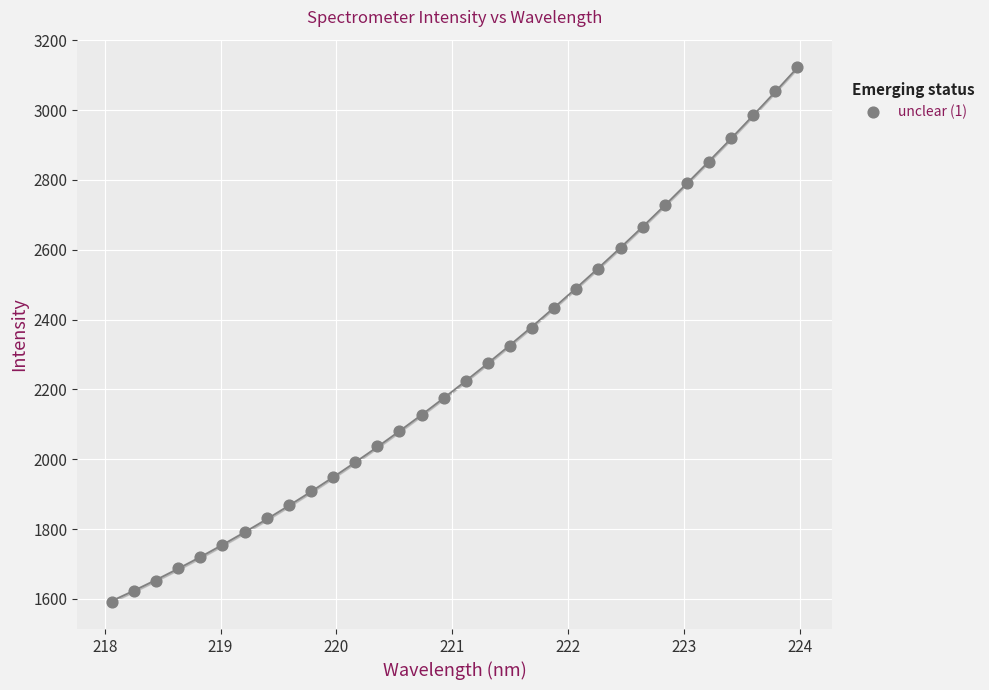

What is the range of X values (max minus min)?

5.9